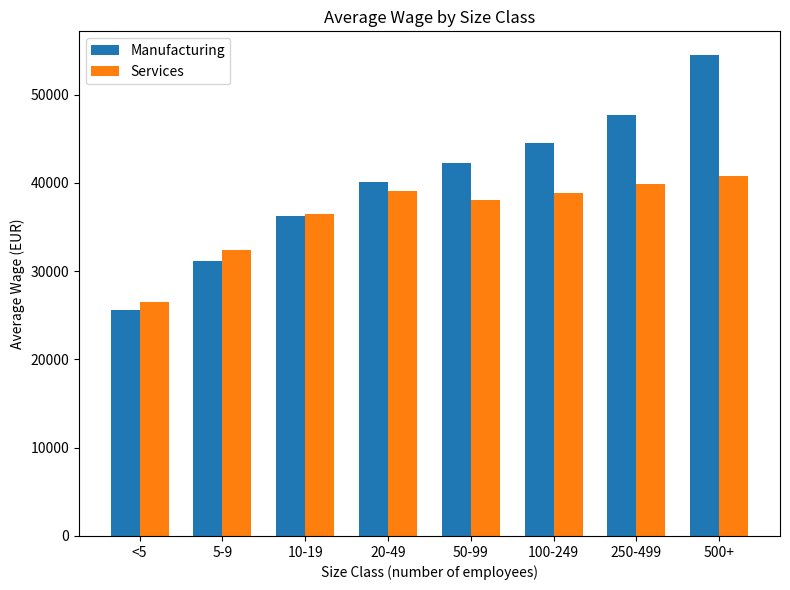

True or false: Services has a value of 40752.5 at 500+.

True